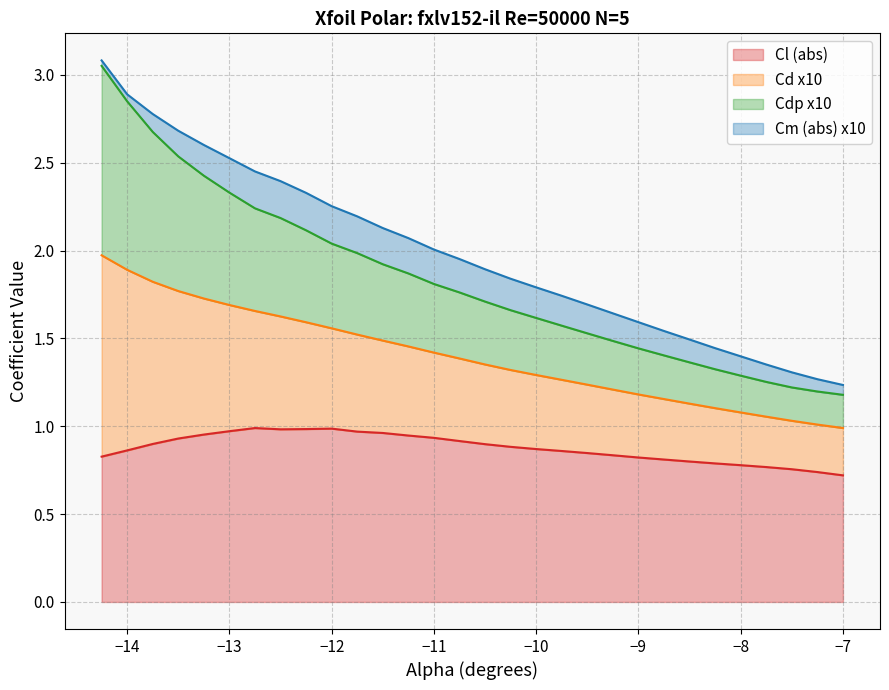

Which series has the widest spread of values?

Cd